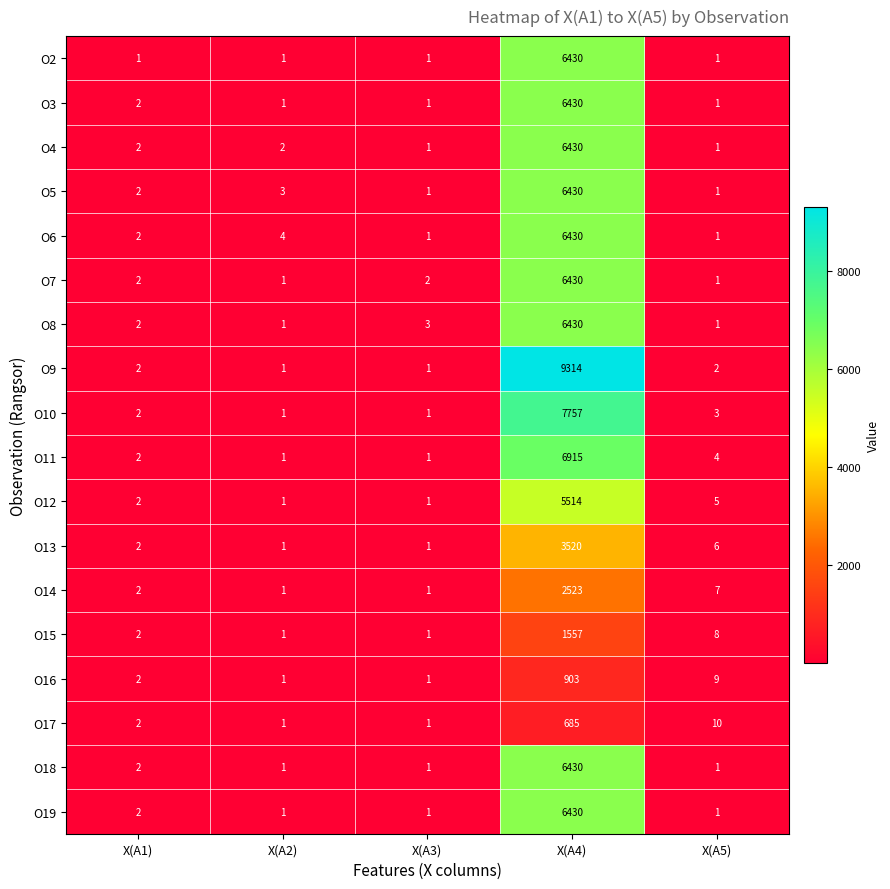

What is the greatest value displayed?

9314